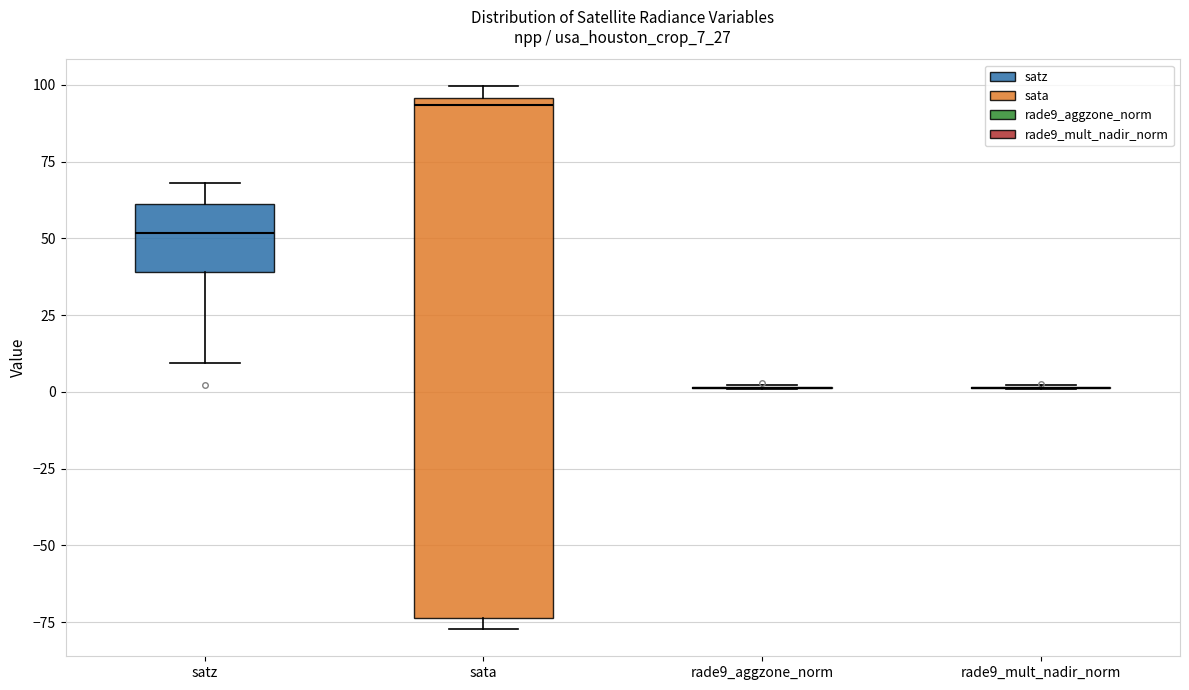

Reading left to right, transcribe this box plot: for each box, give where its median line is, the range the box spans, and where its two whiskers end, as read against the y-axis. The values are not printed on the chart, so give them approximately, as read against the axis.

satz: median 50, box 40 to 60, whiskers 10 to 70
sata: median 95 (just below the box's upper edge), box -75 to 95, whiskers -75 (just below the box's lower edge) to 100
rade9_aggzone_norm: box collapsed to a line at 0, whiskers 0 to 0
rade9_mult_nadir_norm: box collapsed to a line at 0, whiskers 0 to 0